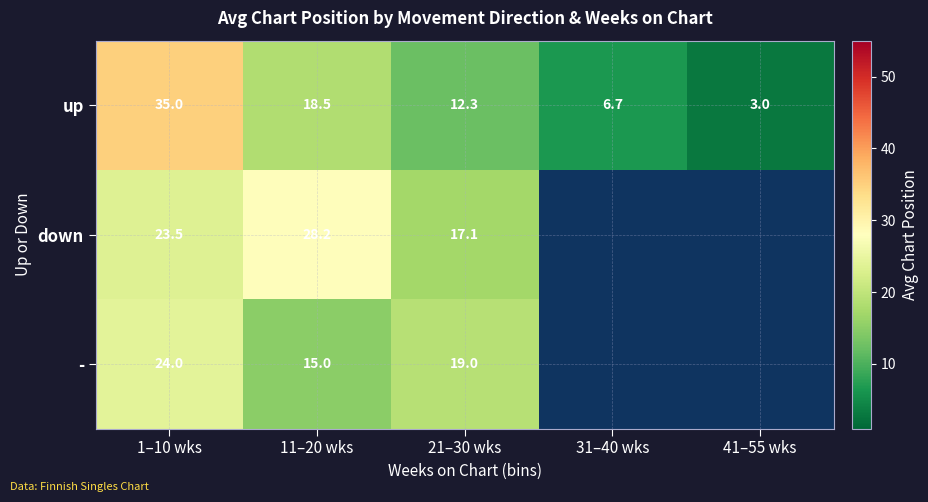

What is the difference between the highest and lowest values at 1–10 wks?

11.5